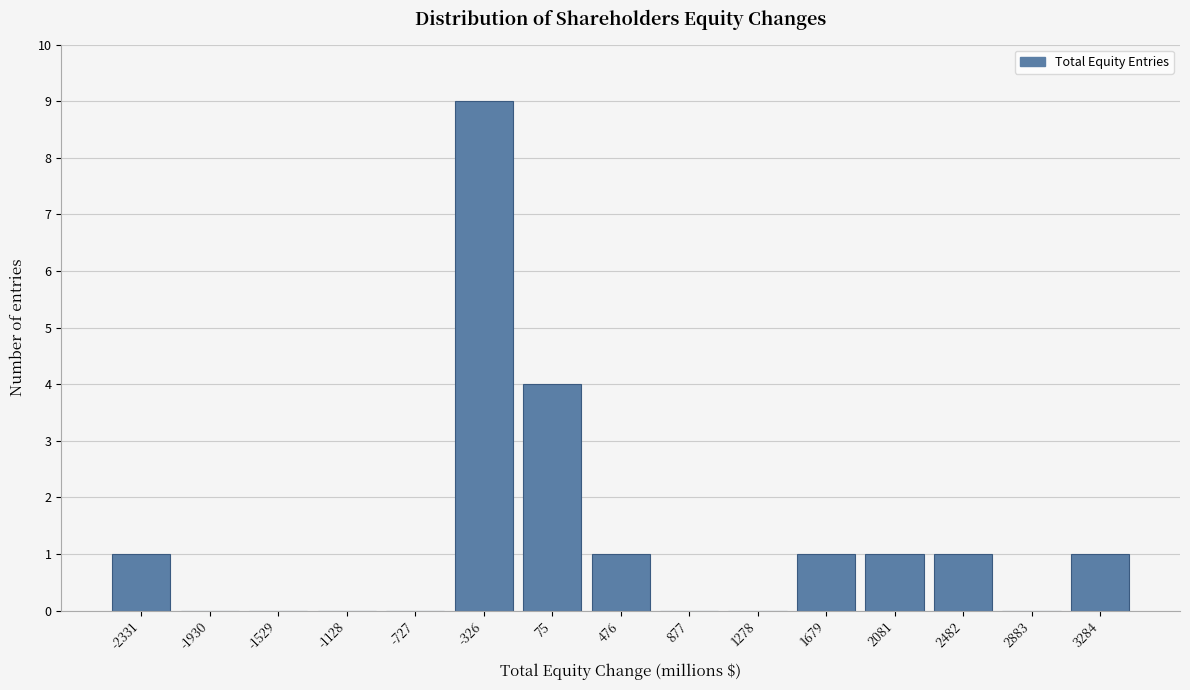

Reading left to right, extract all data points from this chart.

-2331=1	-1930=0	-1529=0	-1128=0	-727=0	-326=9	75=4	476=1	877=0	1278=0	1679=1	2081=1	2482=1	2883=0	3284=1